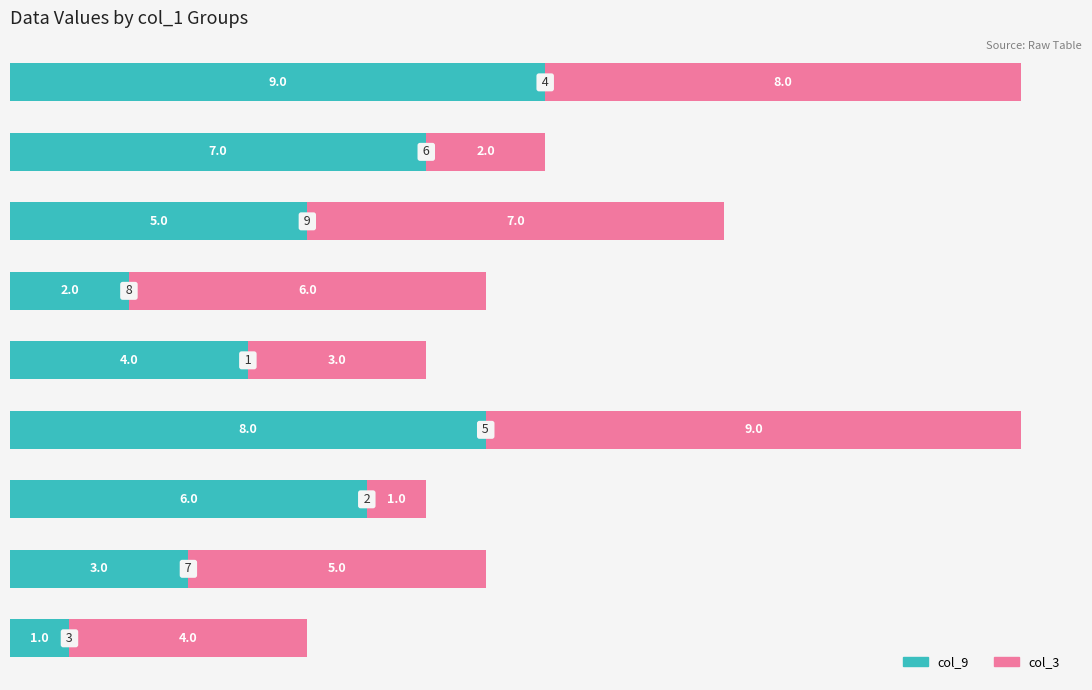

What is the average value of the col_9 series?

5